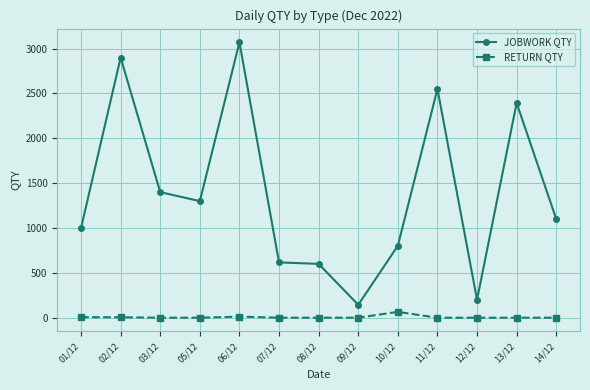

At 12/12, list the series in order from smallest to largest.

RETURN QTY, JOBWORK QTY